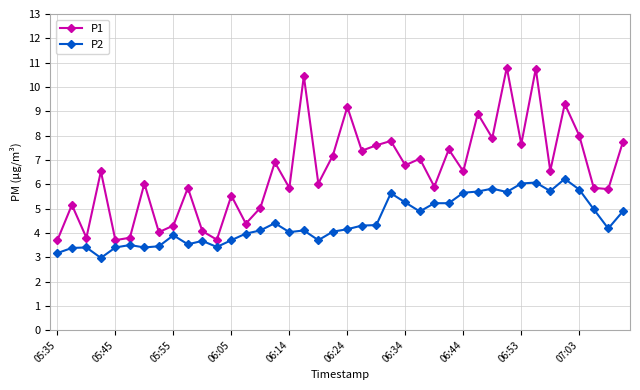

In P1, how many points are higher than both neighbors (excluding endpoints)?

15